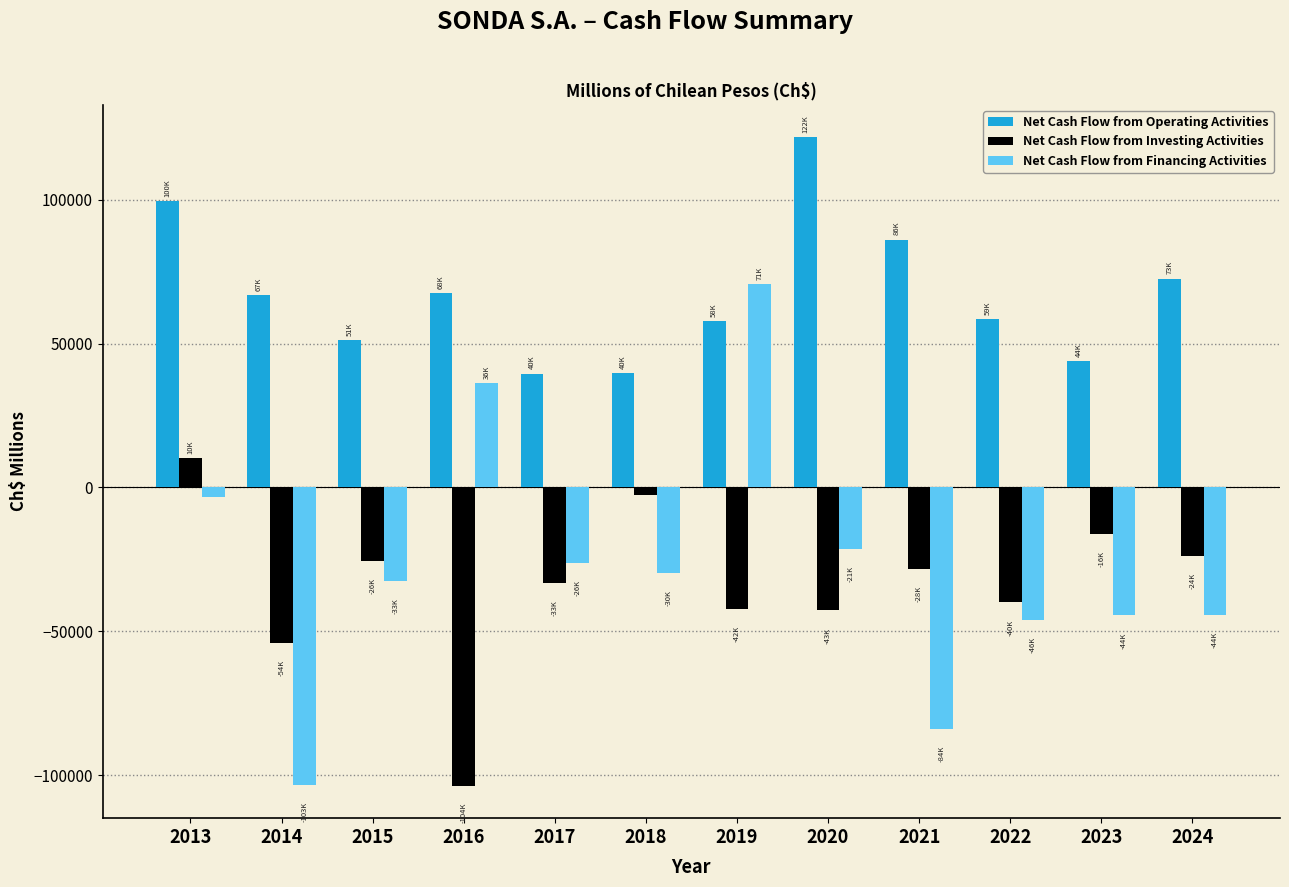

List the series in order of their peak value, lowest first.

Net Cash Flow from Investing Activities, Net Cash Flow from Financing Activities, Net Cash Flow from Operating Activities